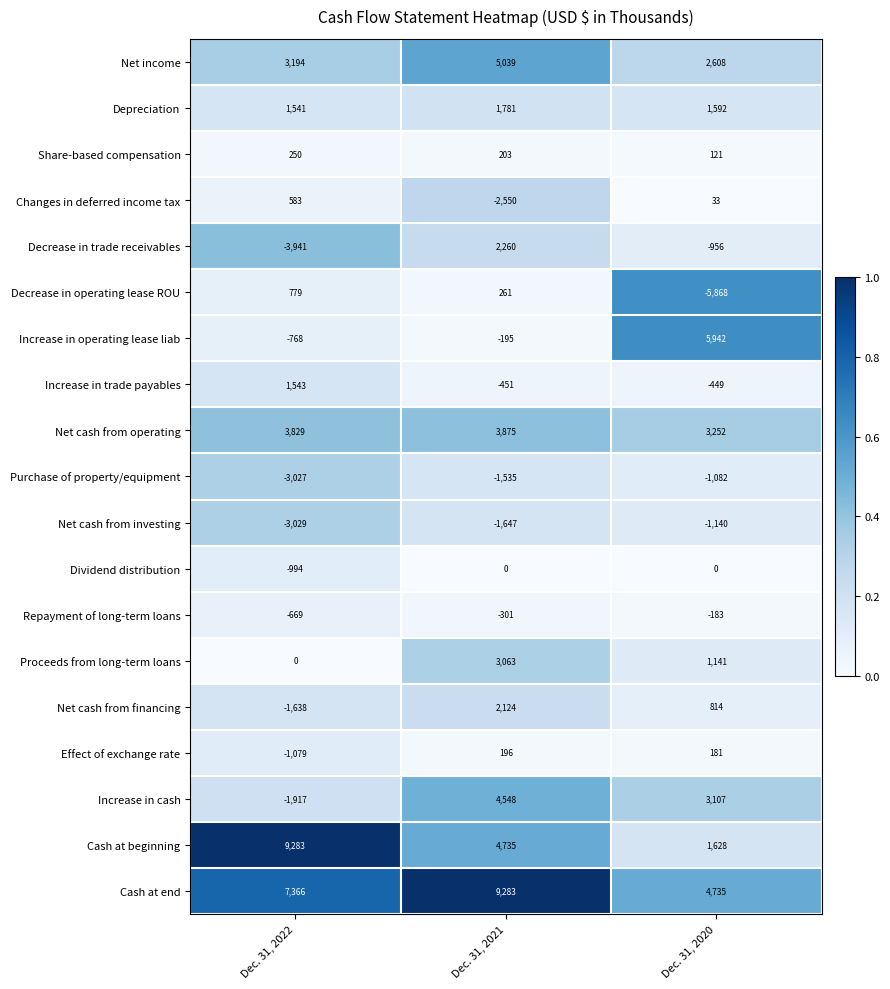

At which category is the sum across all series the highest?

Dec. 31, 2021